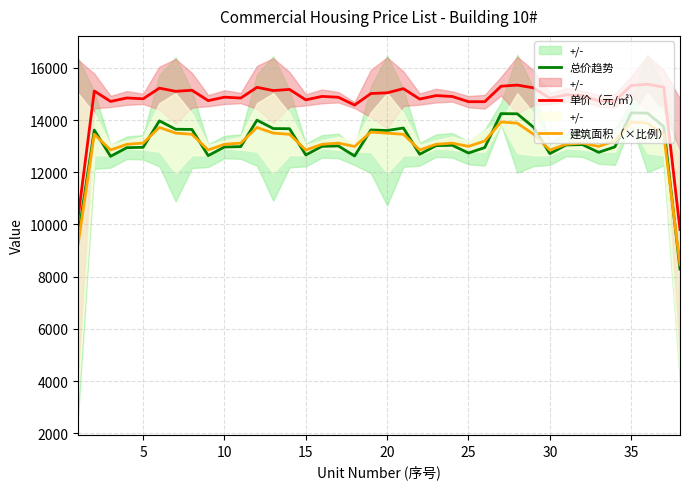

True or false: 单价（元/㎡） and 总价趋势 intersect in this chart.

False